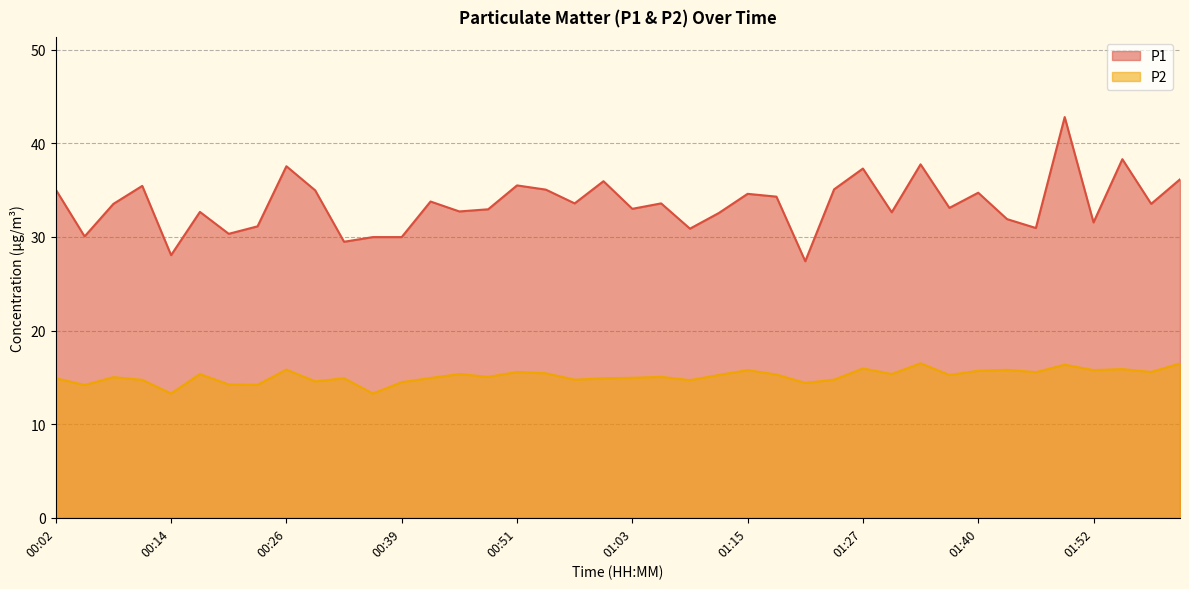

Does the chart have visible grid lines?

Yes